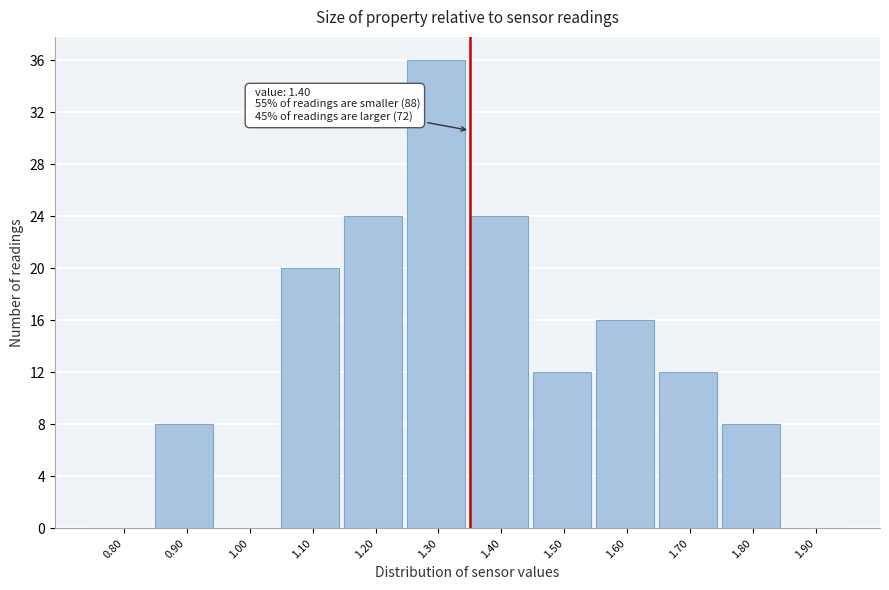

Reading left to right, transcribe all the data shown in this chart.

0.80=0	0.90=8	1.00=0	1.10=20	1.20=24	1.30=36	1.40=24	1.50=12	1.60=16	1.70=12	1.80=8	1.90=0